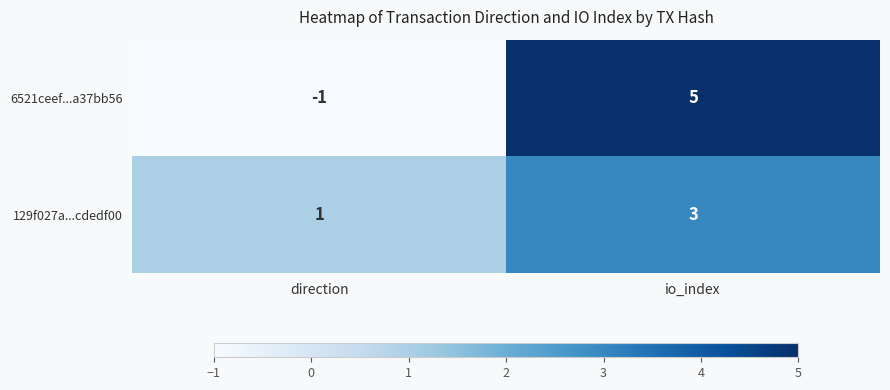

How many series are shown in this chart?

2